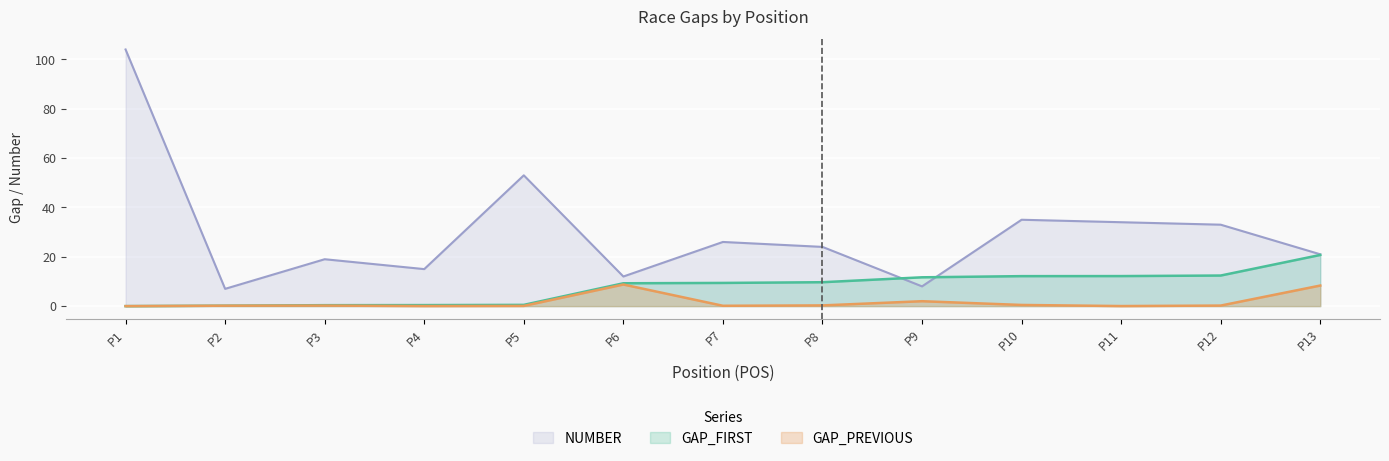

Which series has the widest spread of values?

NUMBER